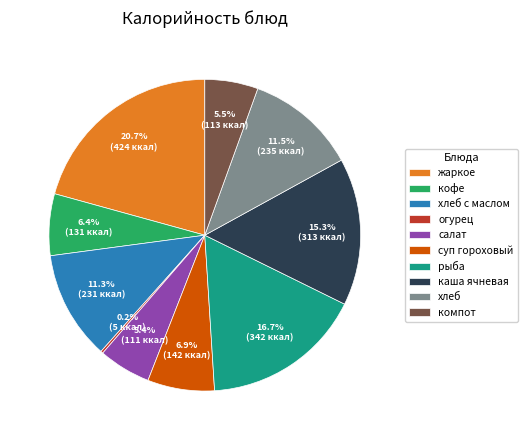

Approximately how many times larger is the value at каша ячневая compared to суп гороховый?

2.2